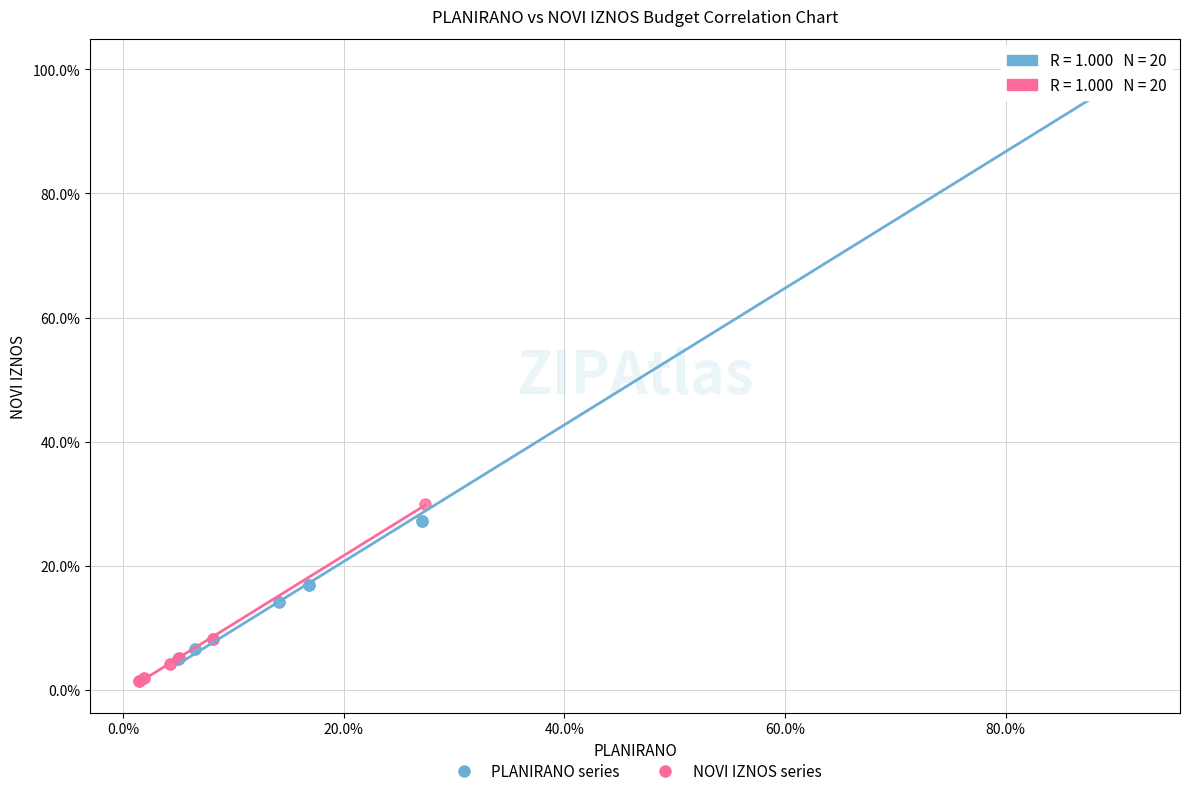

What are all the series names shown in the legend?

PLANIRANO series, NOVI IZNOS series